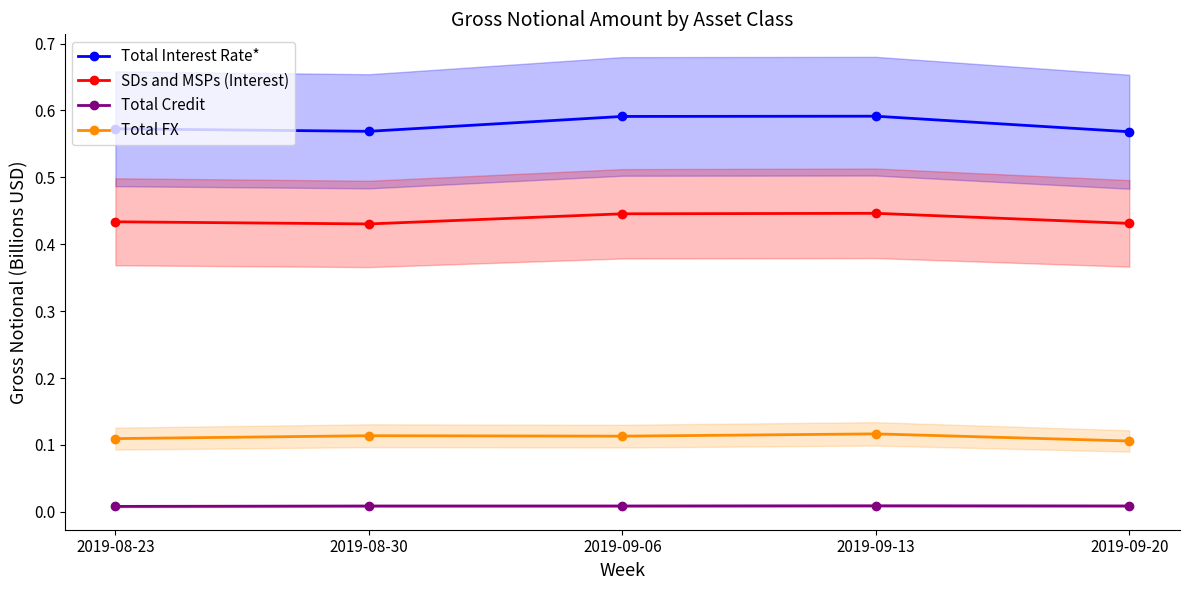

What is the label of the 2nd point from the right?

2019-09-13